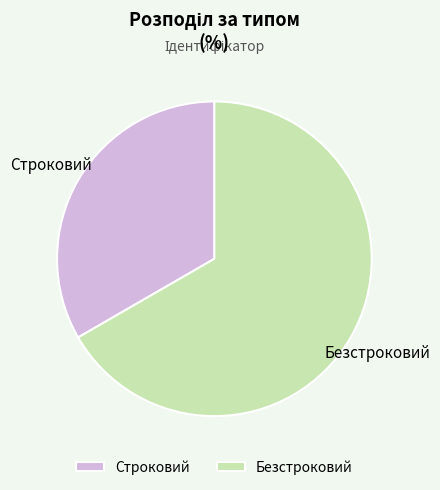

True or false: Строковий accounts for 22% of the total.

False